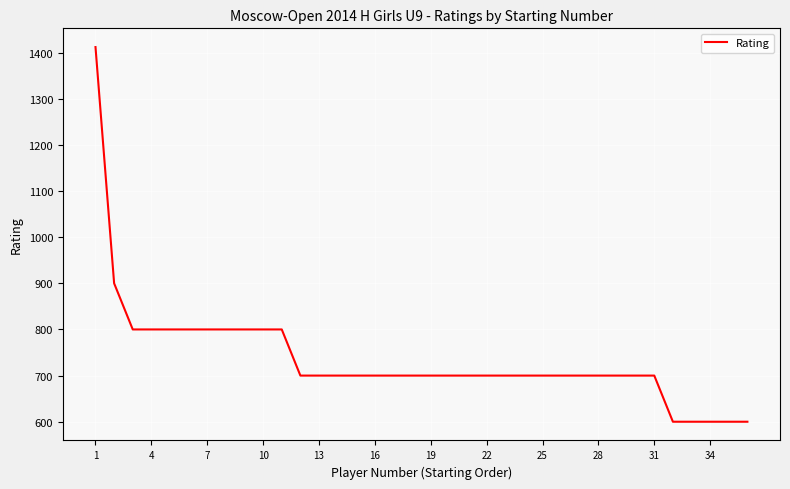

What is the difference between the maximum and minimum values?

812